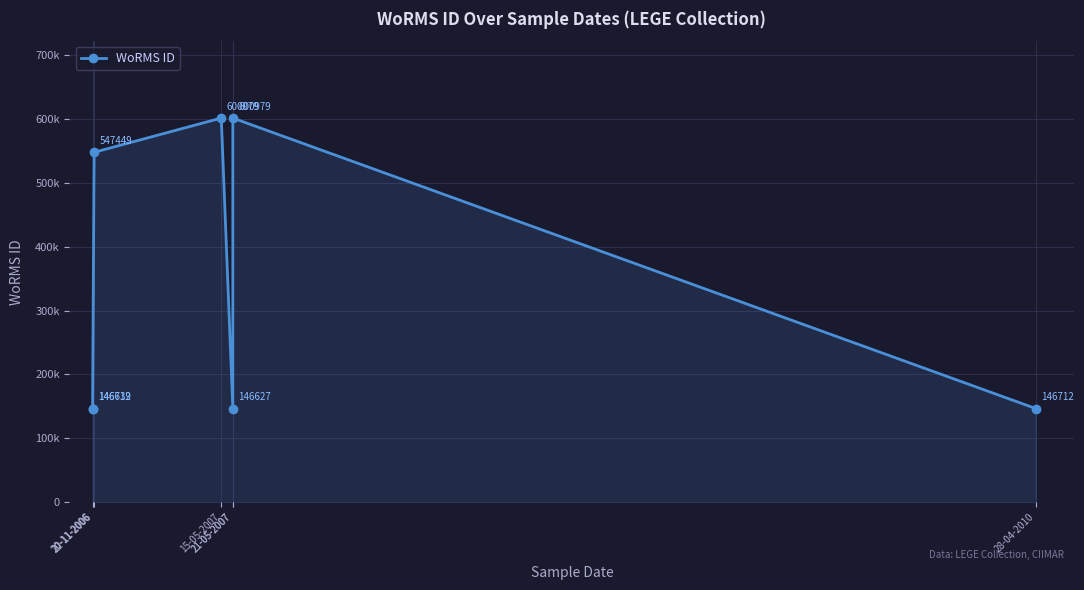

What is the average value?

333728